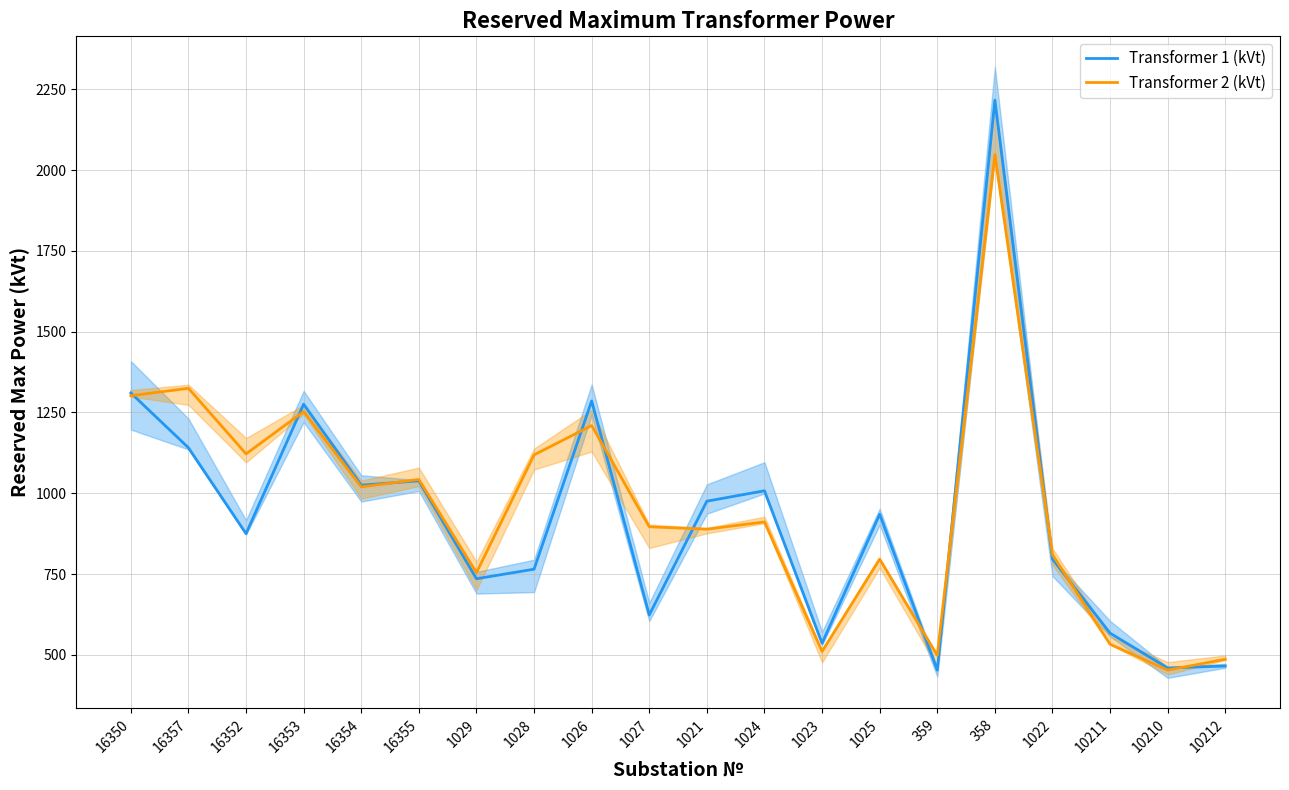

What is the spread (max minus min) of values at 1025?

138.5